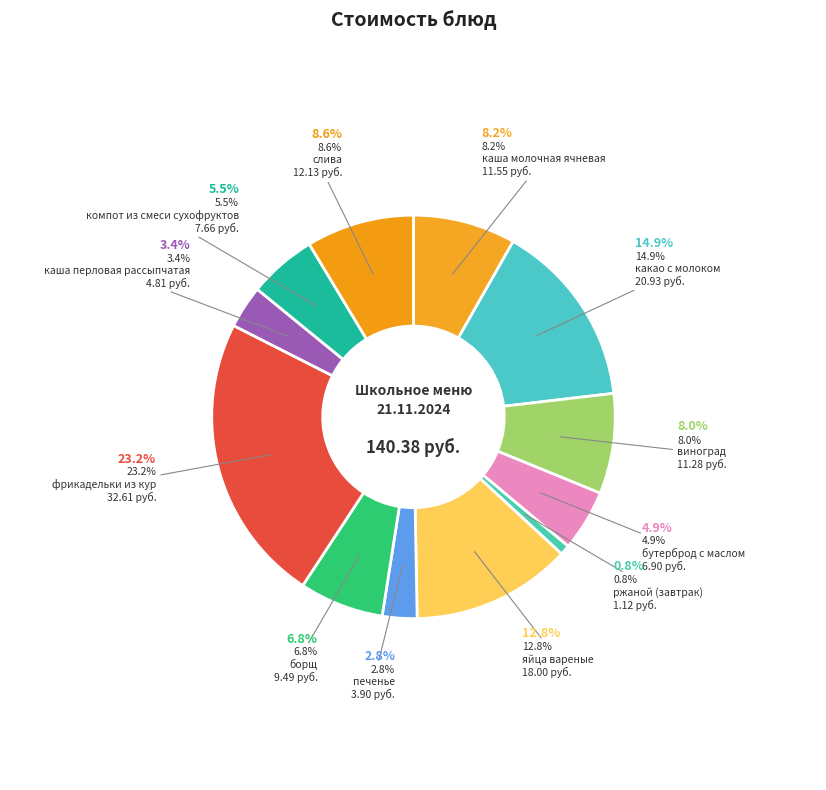

To the nearest percent, what is the difference between the largest and smallest slice percentages?

22%